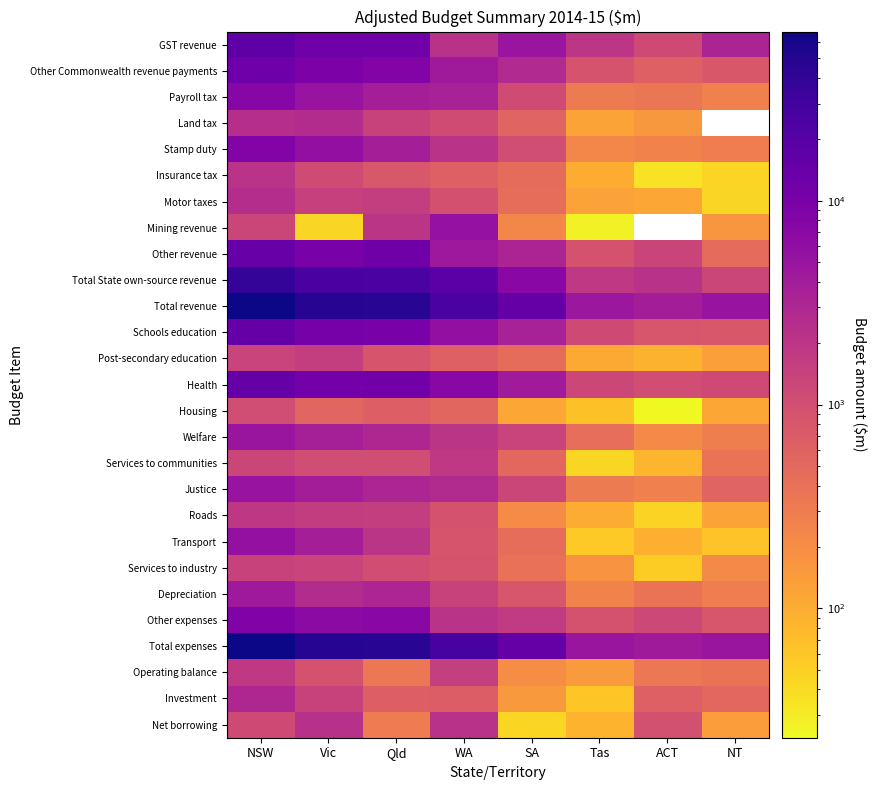

Rank the categories by Insurance tax value from lowest to highest.

ACT, NT, Tas, SA, WA, Qld, Vic, NSW